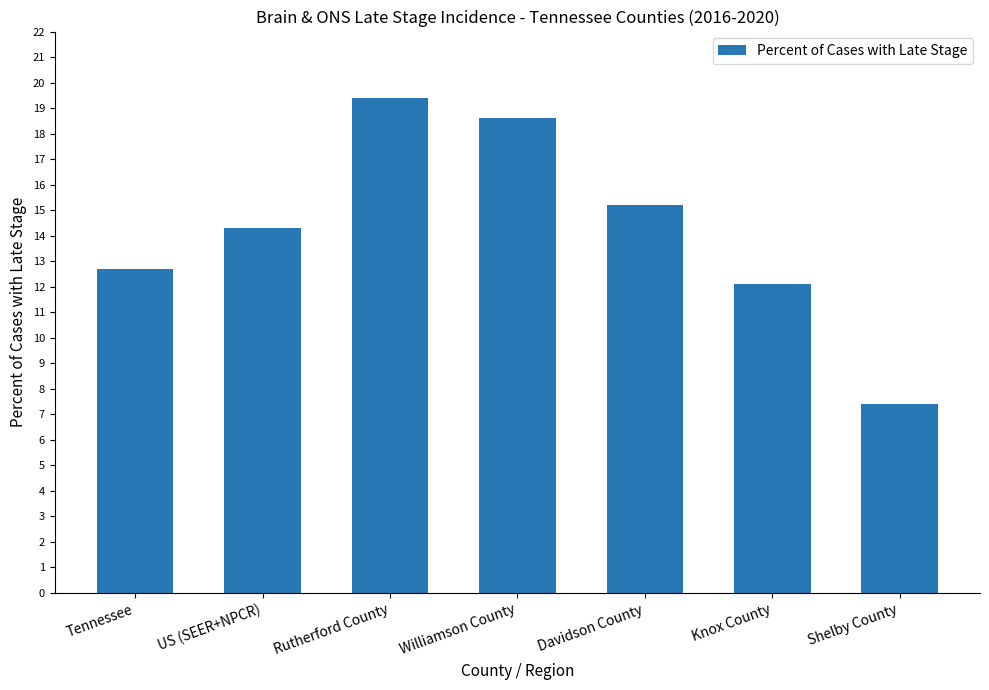

Where does the data first go above 14?

US (SEER+NPCR)